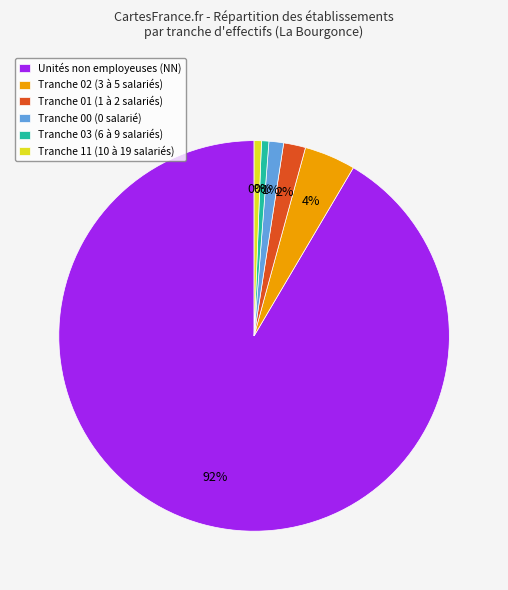

Which slice is the smallest?

03